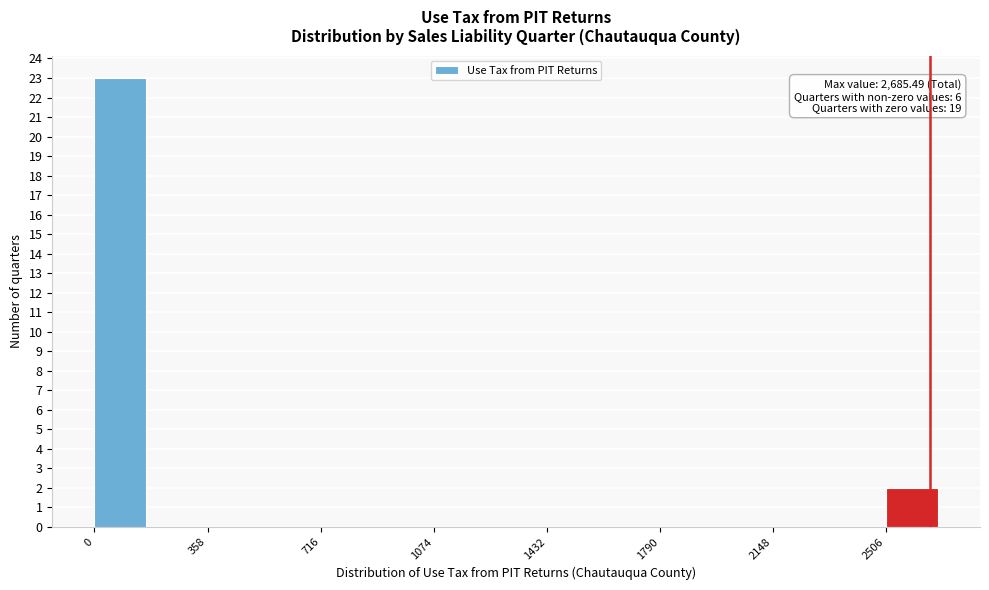

Read against the x-axis, roughly where is the centre of the tallest bar?

100